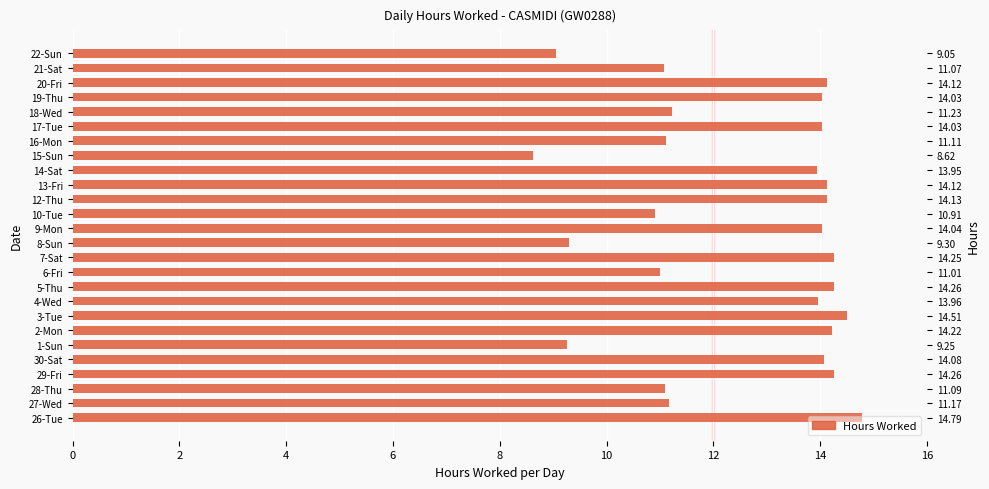

What is the average value?

12.6